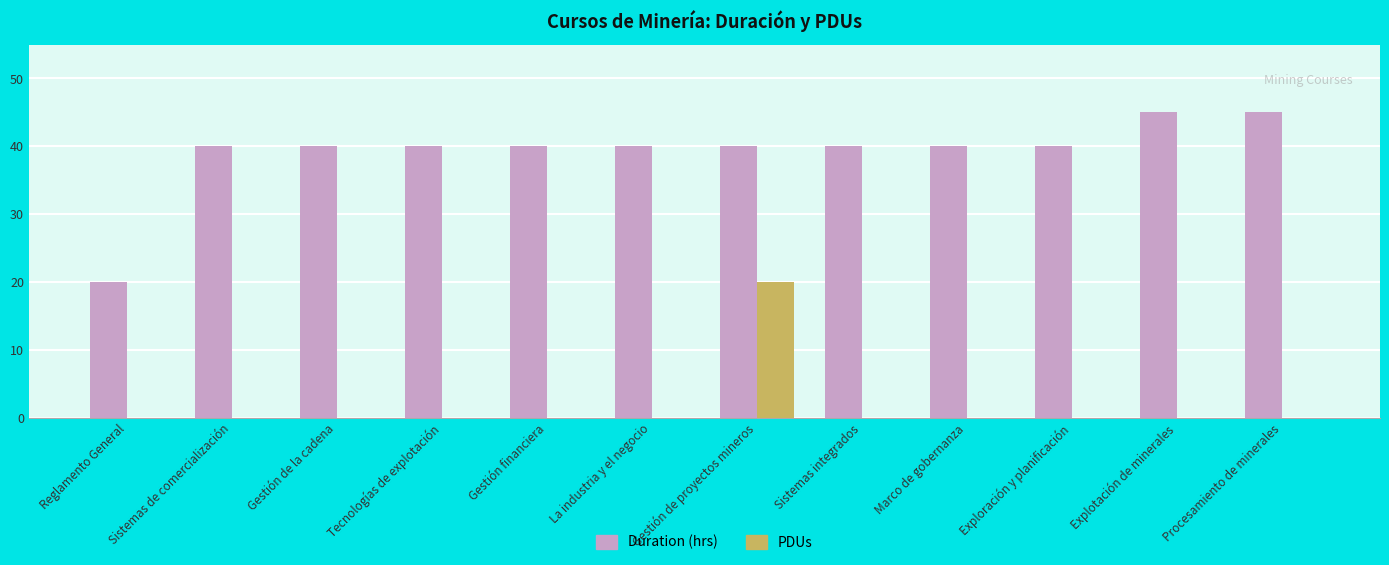

What is the greatest value displayed?

45